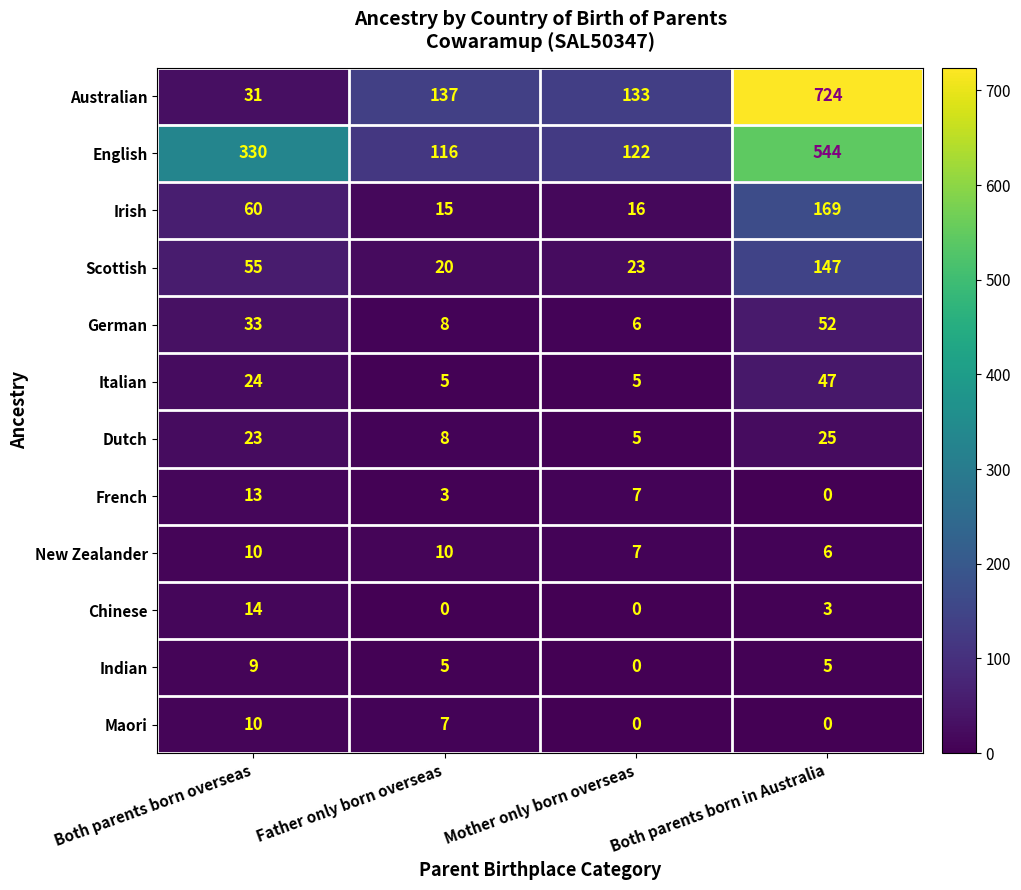

Which series has the widest spread of values?

Australian